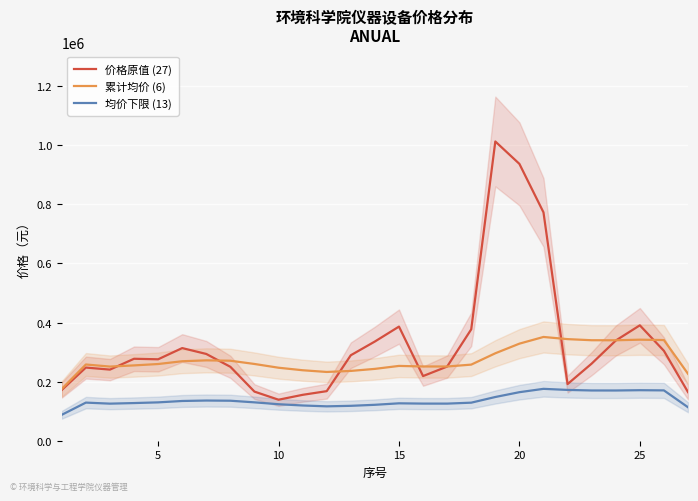

True or false: 均价下限 (13) and 累计均价 (6) cross at least once.

False